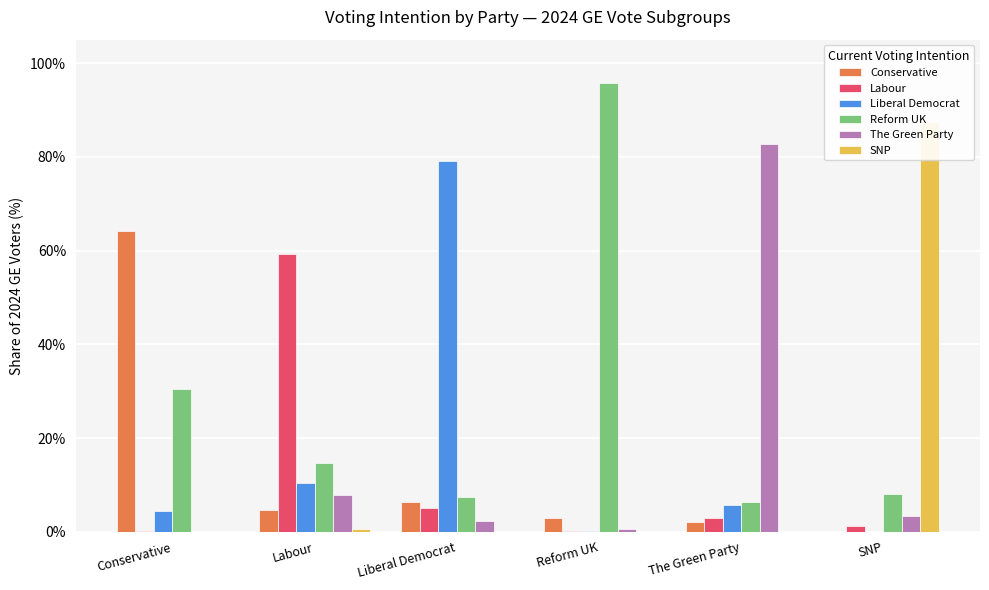

Which category has the highest value across all series?

Reform UK